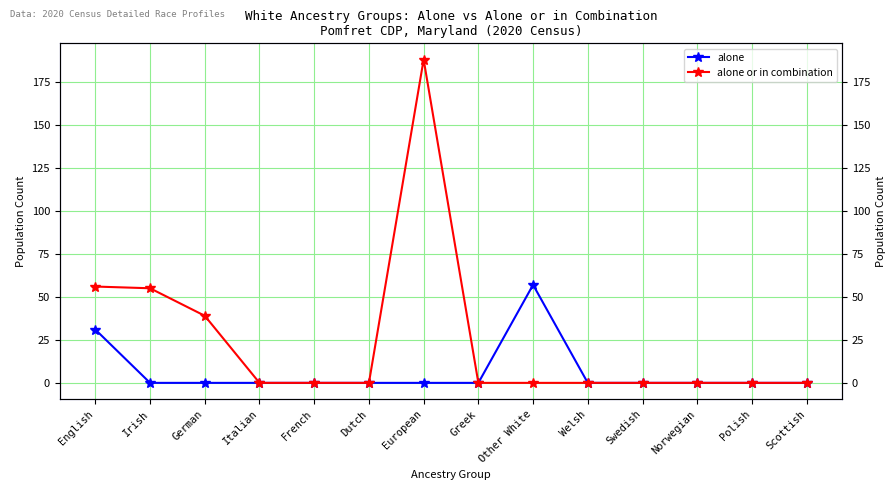

What is the label of the 7th point from the left?

European